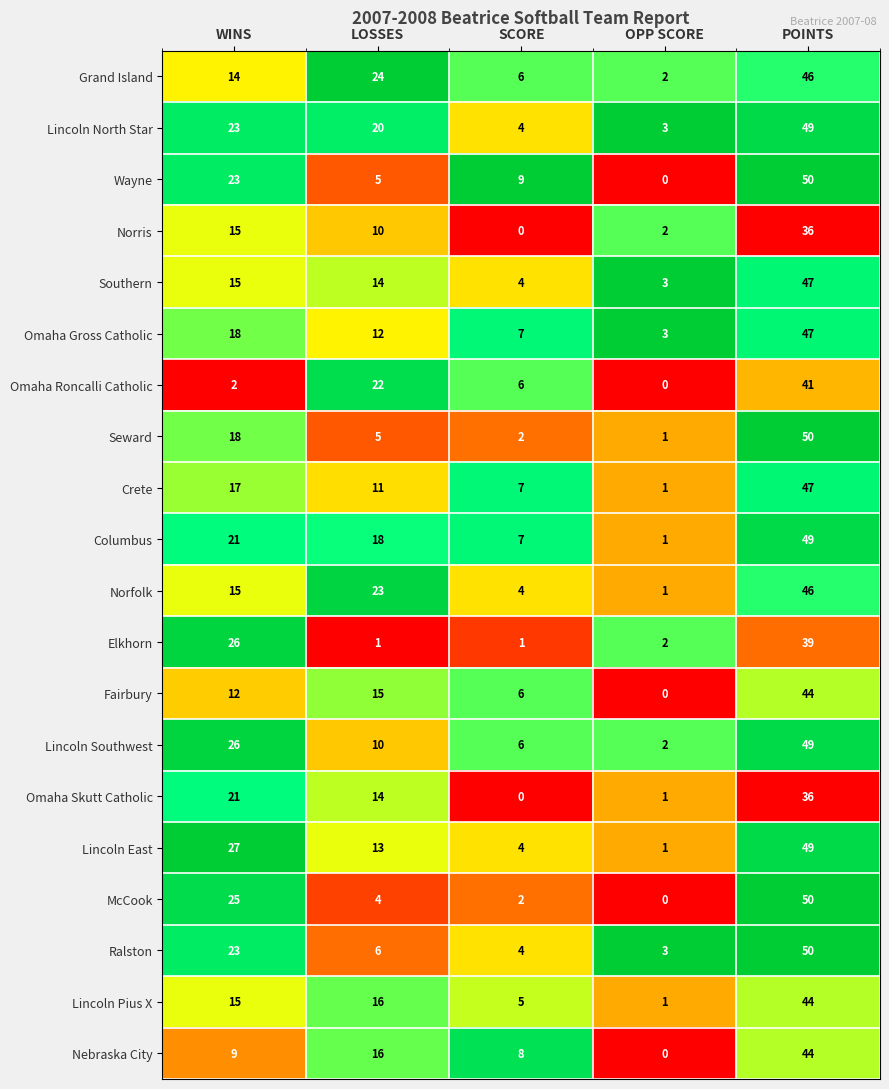

Which series changed the most between WINS and SCORE?

Elkhorn